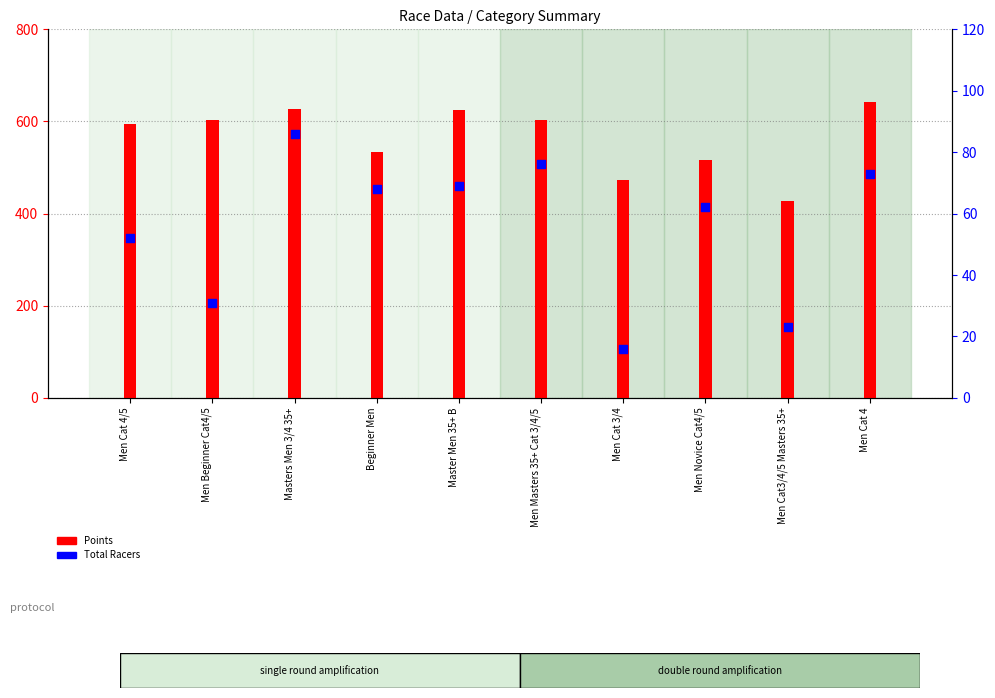

Which series reaches the maximum Y coordinate?

Points